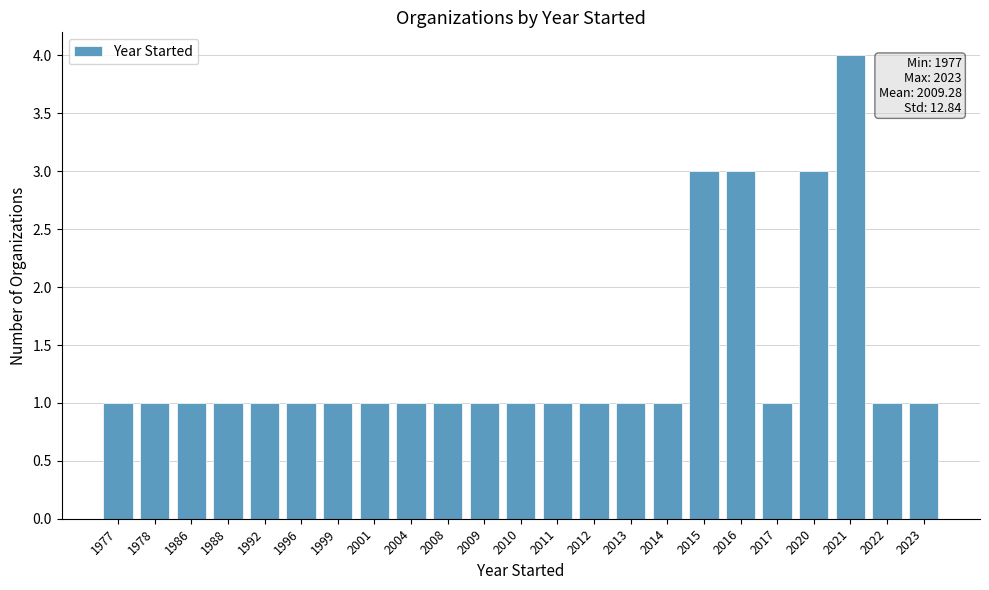

What is the maximum value shown in the chart?

4